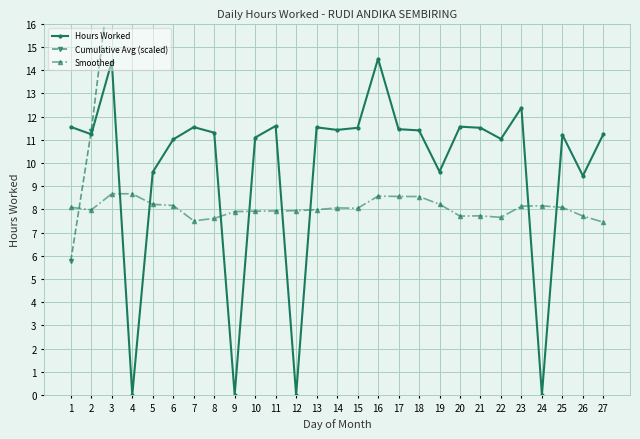

What is the difference between the maximum and minimum values in the Hours Worked series?

14.5